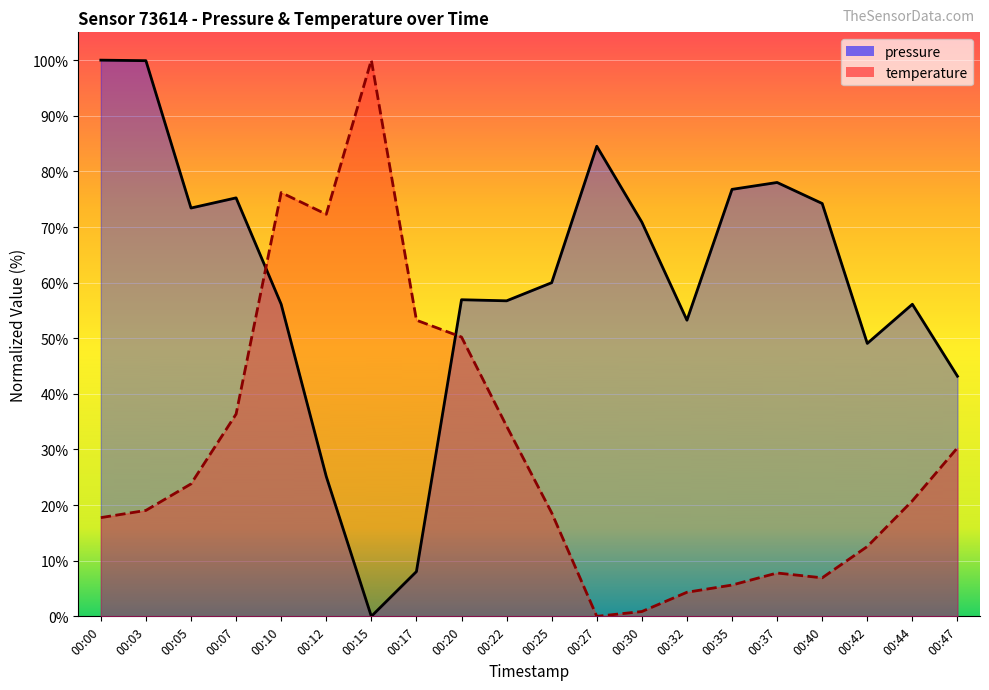

At which category is the sum across all series the highest?

00:10